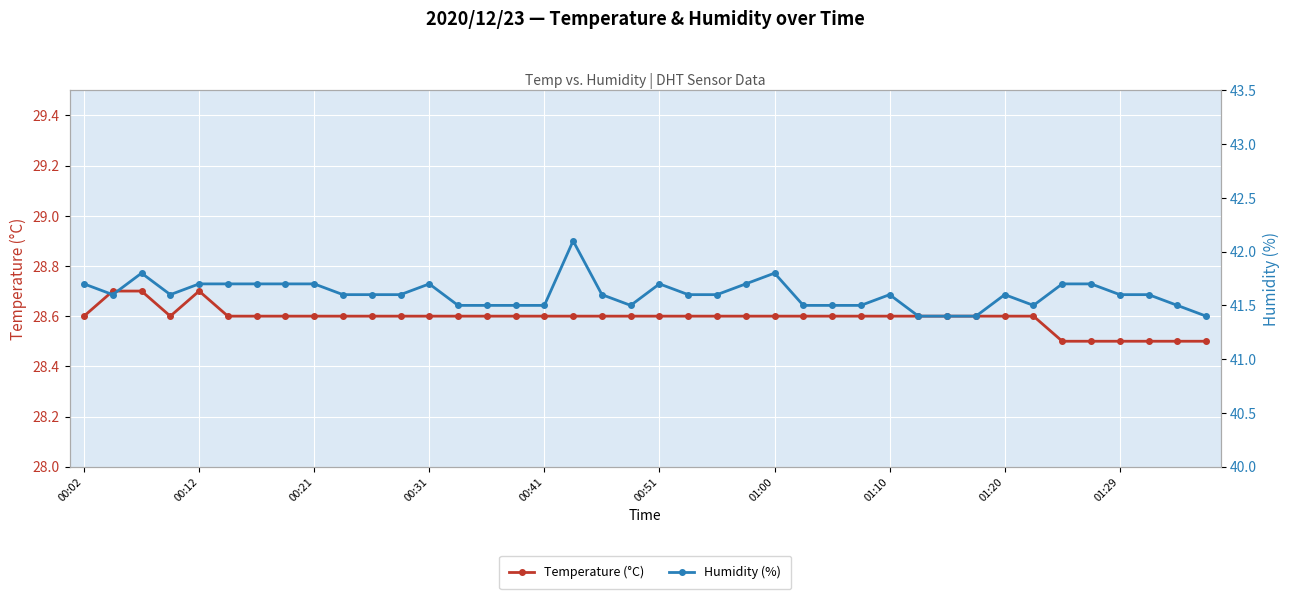

Rank the series by their average value, from highest to lowest.

Humidity (%), Temperature (°C)